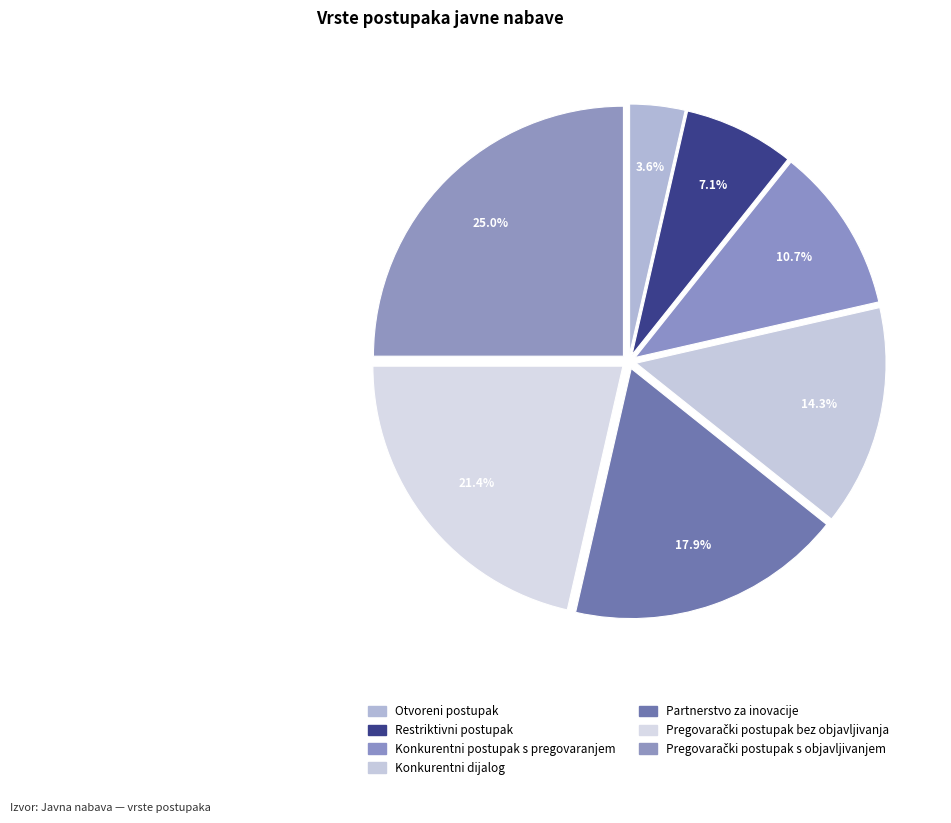

To the nearest percent, what is the average slice percentage?

14%